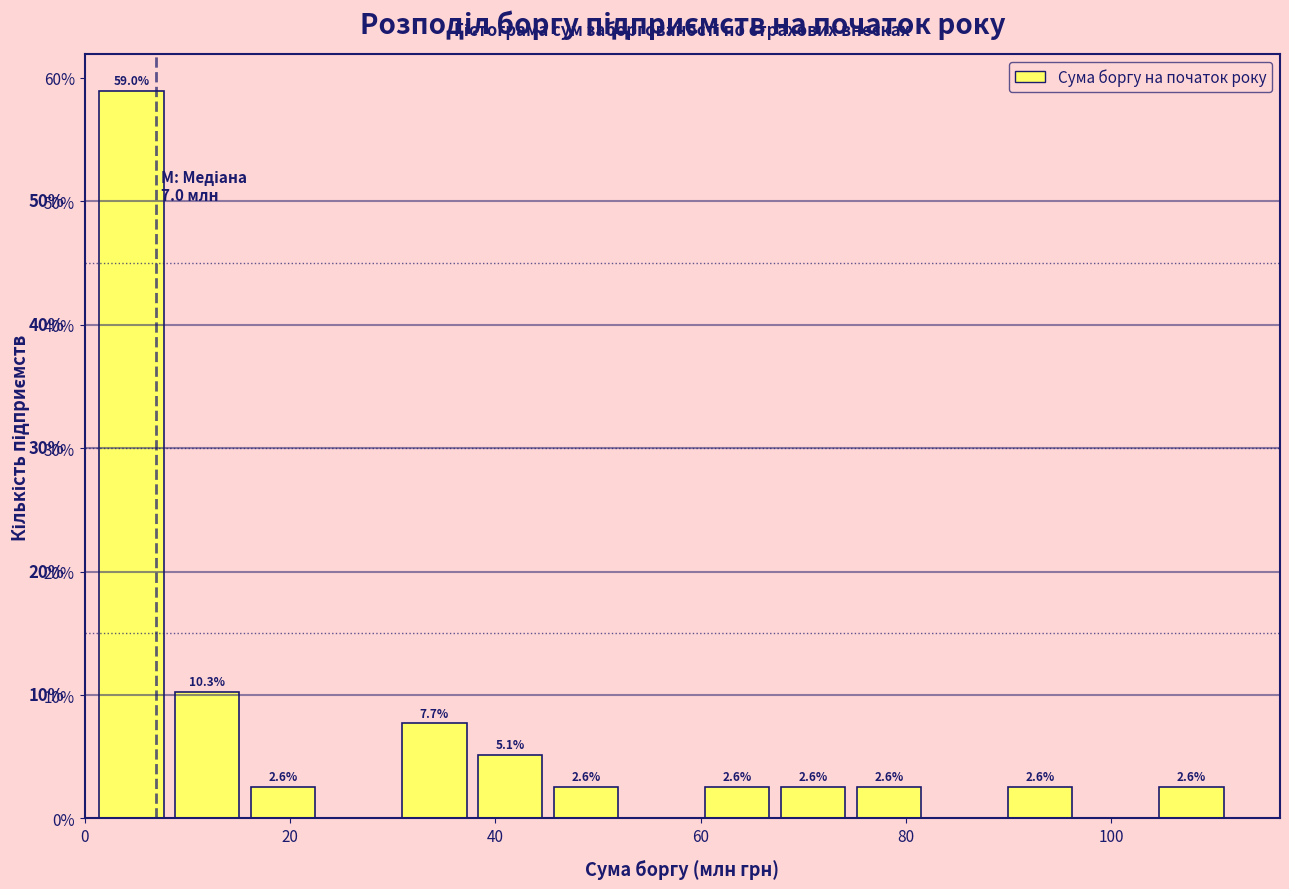

Around what value on the x-axis is the tallest bar? Give the approximate position of its centre, as read against the axis.

4